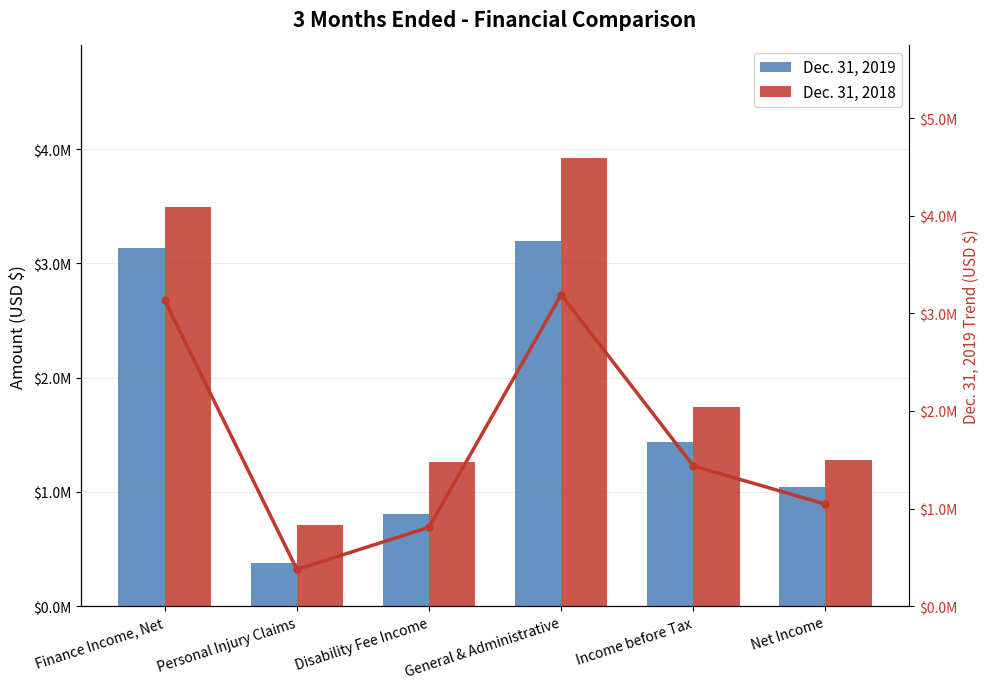

Rank the categories by Dec. 31, 2019 value from lowest to highest.

Personal Injury Claims, Disability Fee Income, Net Income, Income before Tax, Finance Income, Net, General & Administrative